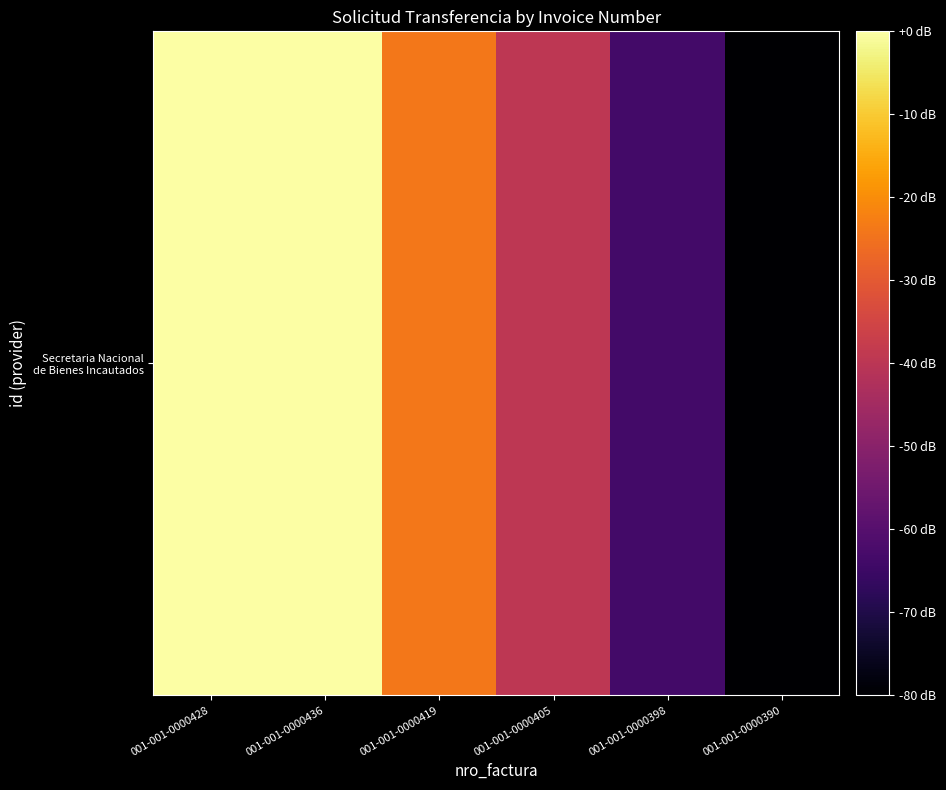

Reading right to left, what are all the values shown in this chart?

-80.0	-63.6	-39.7	-24.0	-0.0	0.0